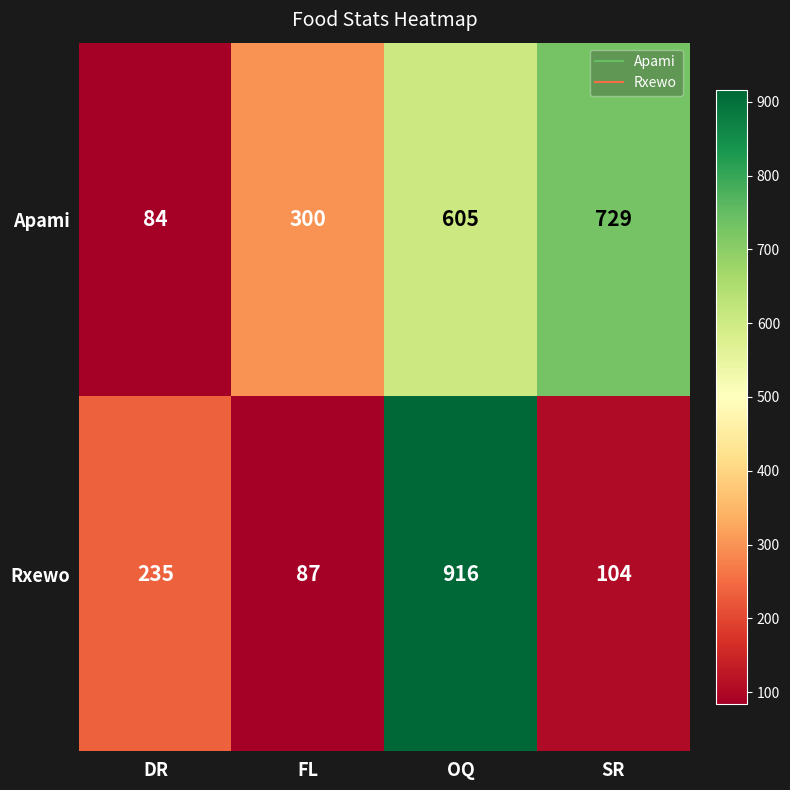

Reading left to right, list all the values displayed in this chart.

Apami: DR=84	FL=300	OQ=605	SR=729
Rxewo: DR=235	FL=87	OQ=916	SR=104